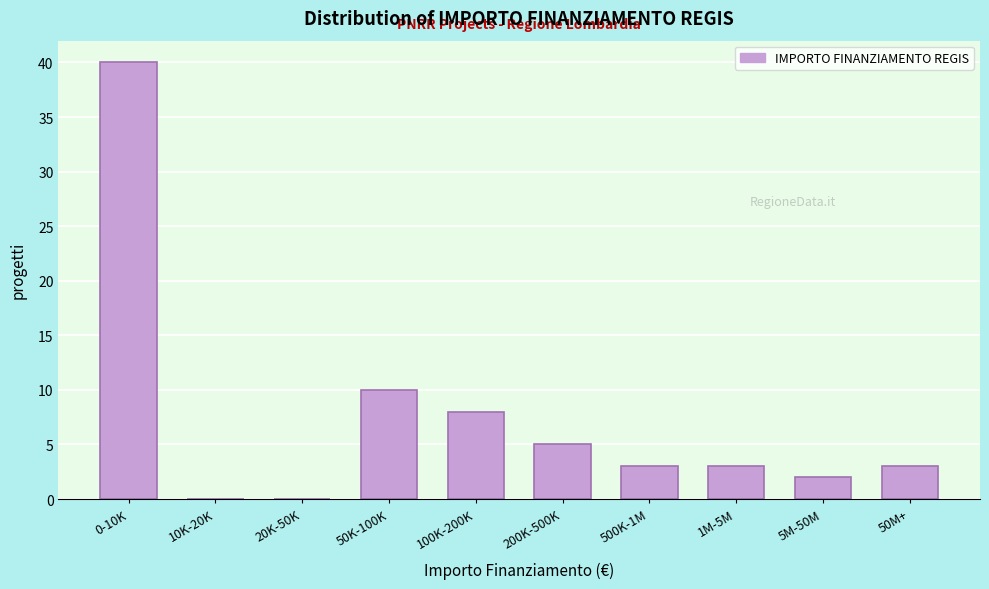

Reading right to left, transcribe all the data shown in this chart.

50M+=3	5M-50M=2	1M-5M=3	500K-1M=3	200K-500K=5	100K-200K=8	50K-100K=10	20K-50K=0	10K-20K=0	0-10K=40